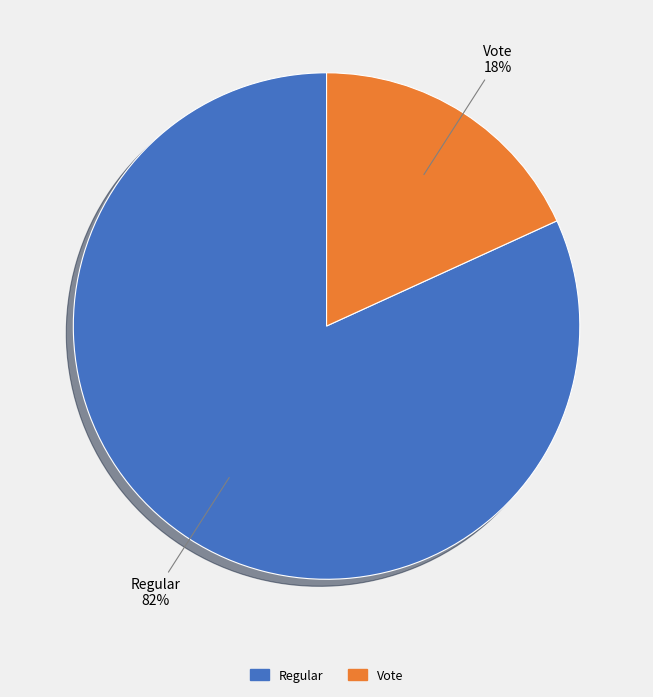

Which category has the smallest portion of the pie?

Vote